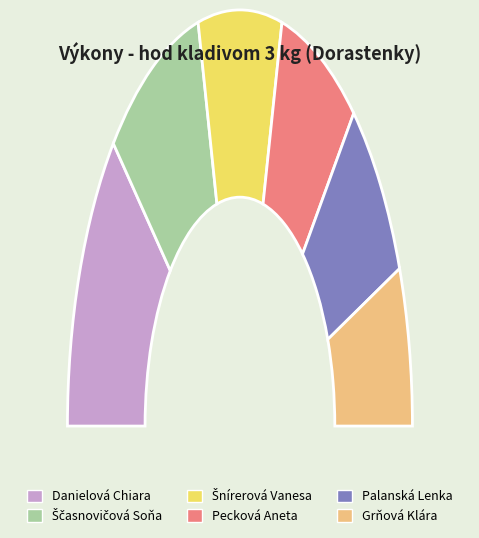

How many segments does this pie chart have?

6